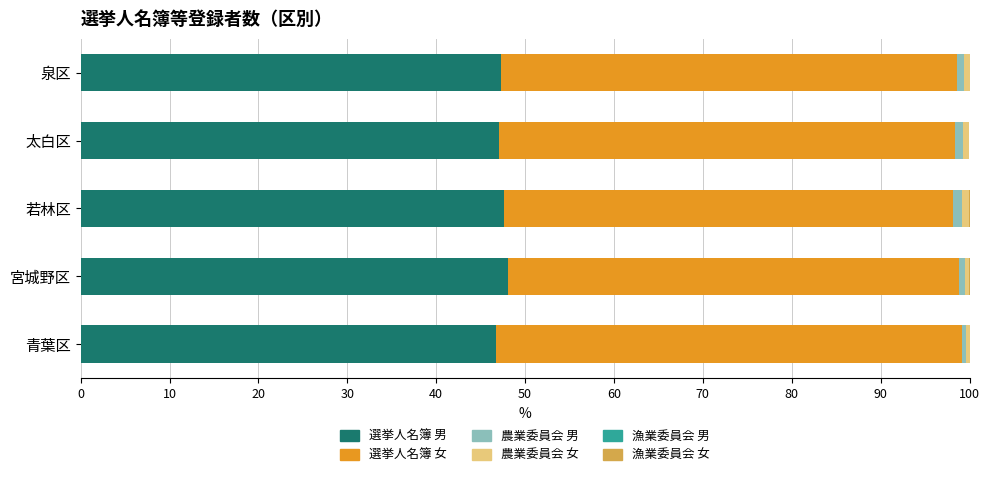

Count the number of data series in this chart.

6